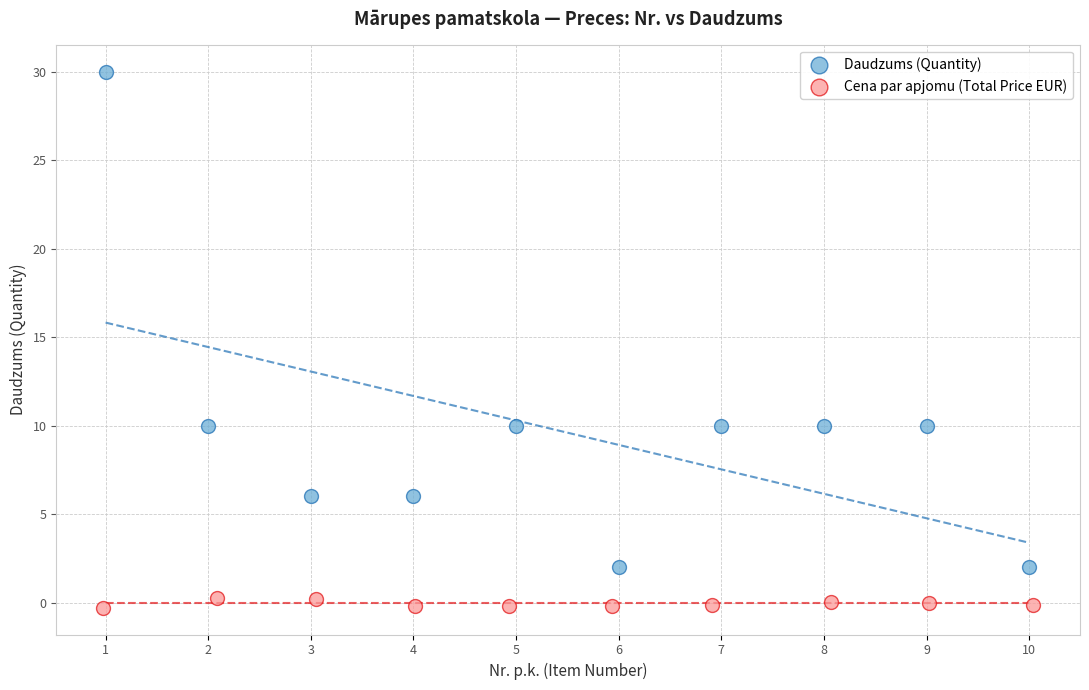

Which series reaches the maximum Y coordinate?

Daudzums (Quantity)